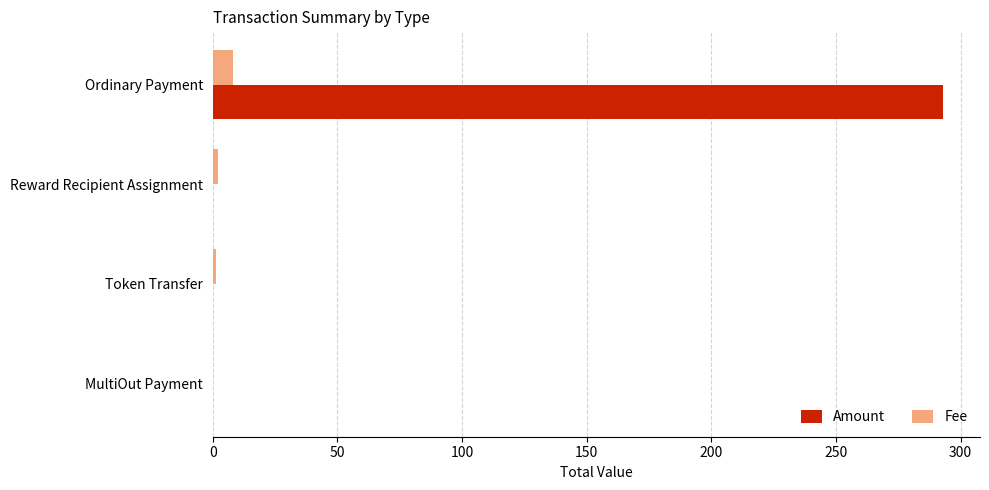

What is the average value of the Amount series?

73.3